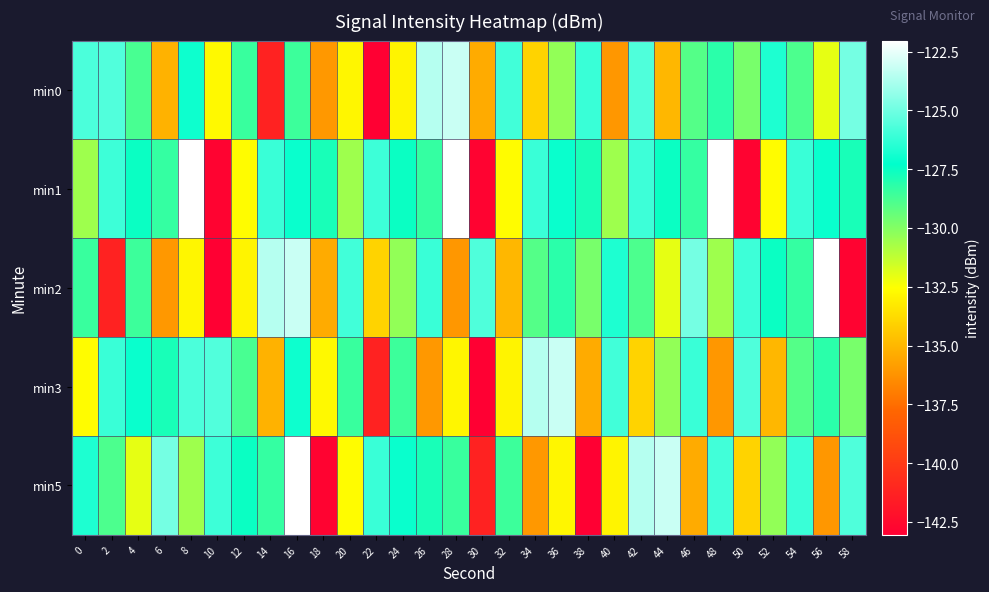

List the series in order of their peak value, lowest first.

min0, min3, min1, min2, min5